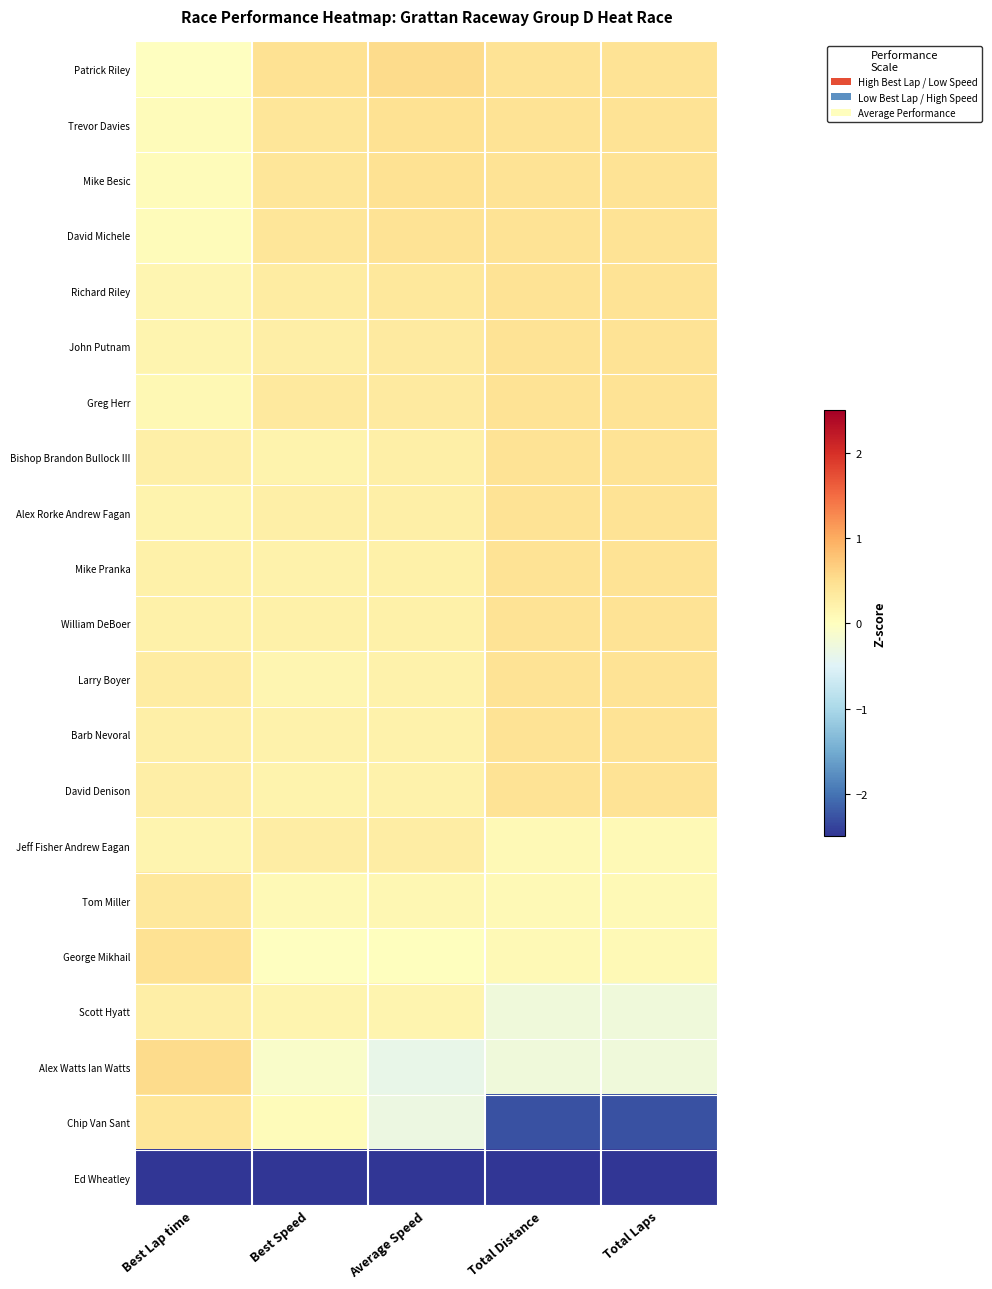

How many categories are shown in the chart?

5